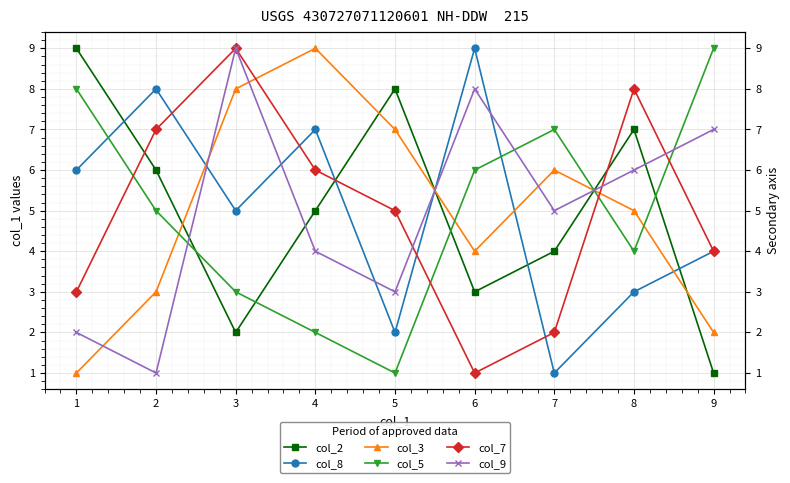

How many lines are shown in the chart?

6